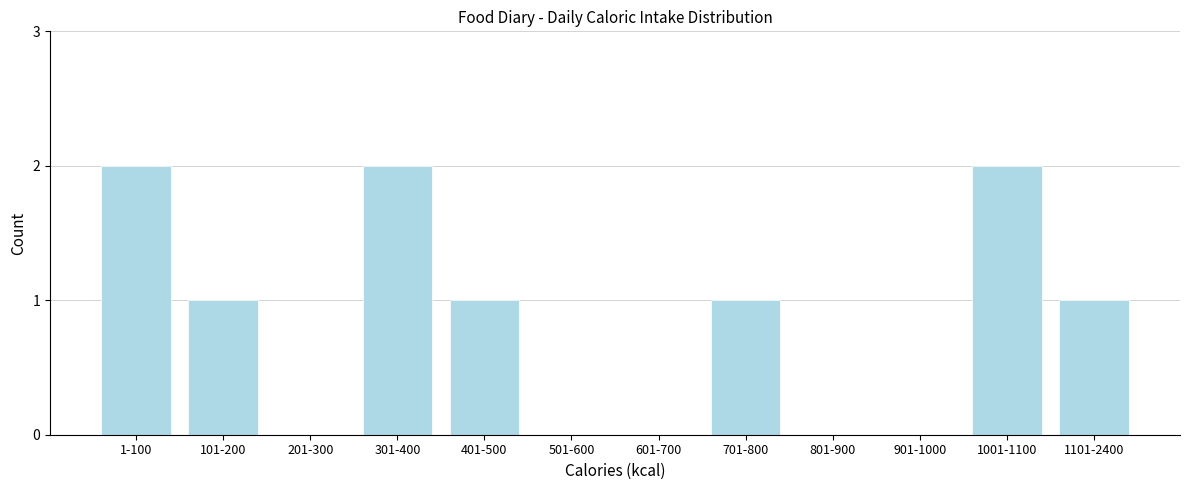

Reading left to right, what are all the values shown in this chart?

1-100=2	101-200=1	201-300=0	301-400=2	401-500=1	501-600=0	601-700=0	701-800=1	801-900=0	901-1000=0	1001-1100=2	1101-2400=1